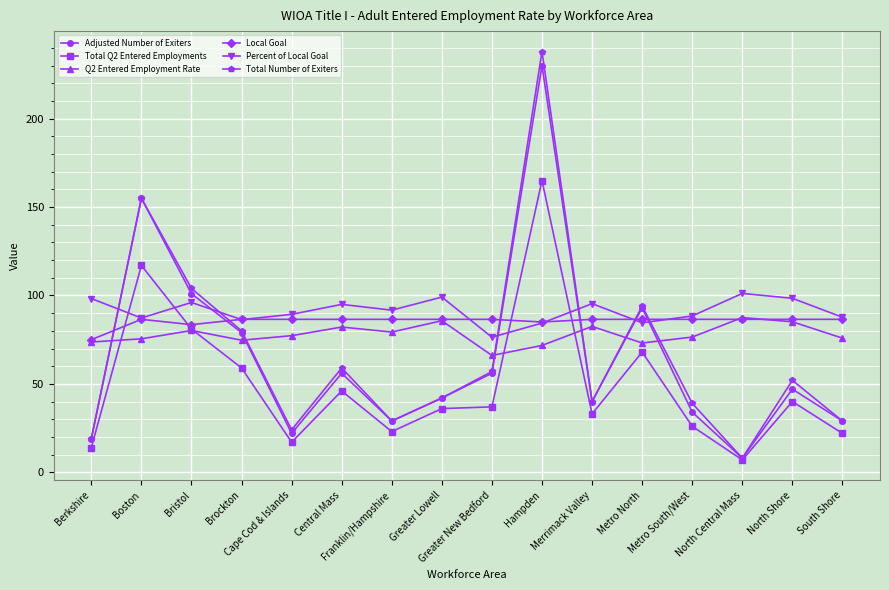

Which series has the widest spread of values?

Total Number of Exiters